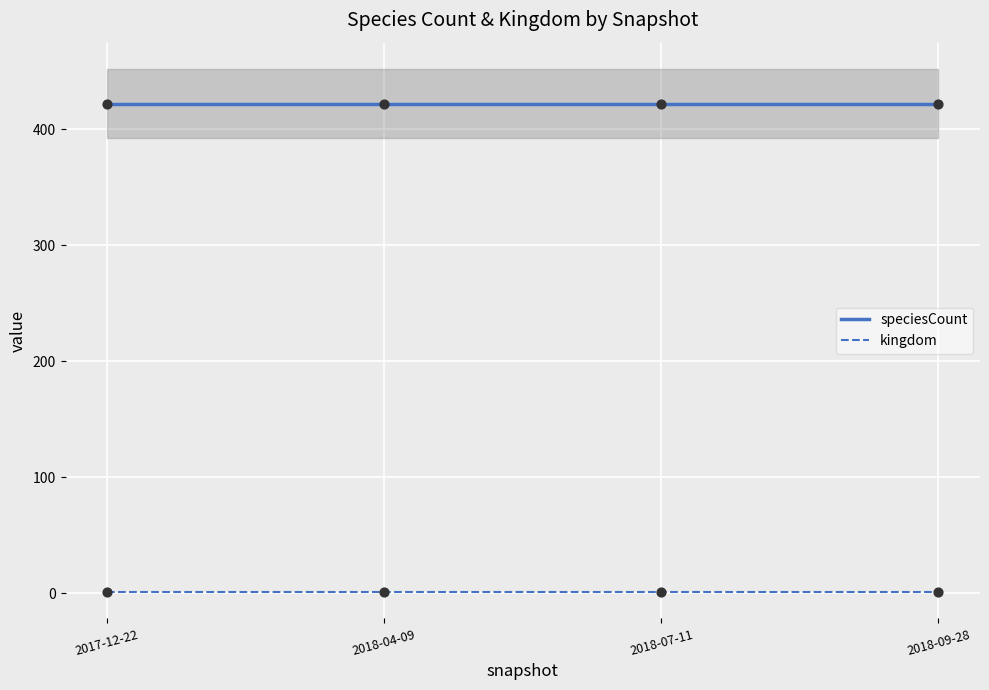

What are all the series names shown in the legend?

speciesCount, kingdom